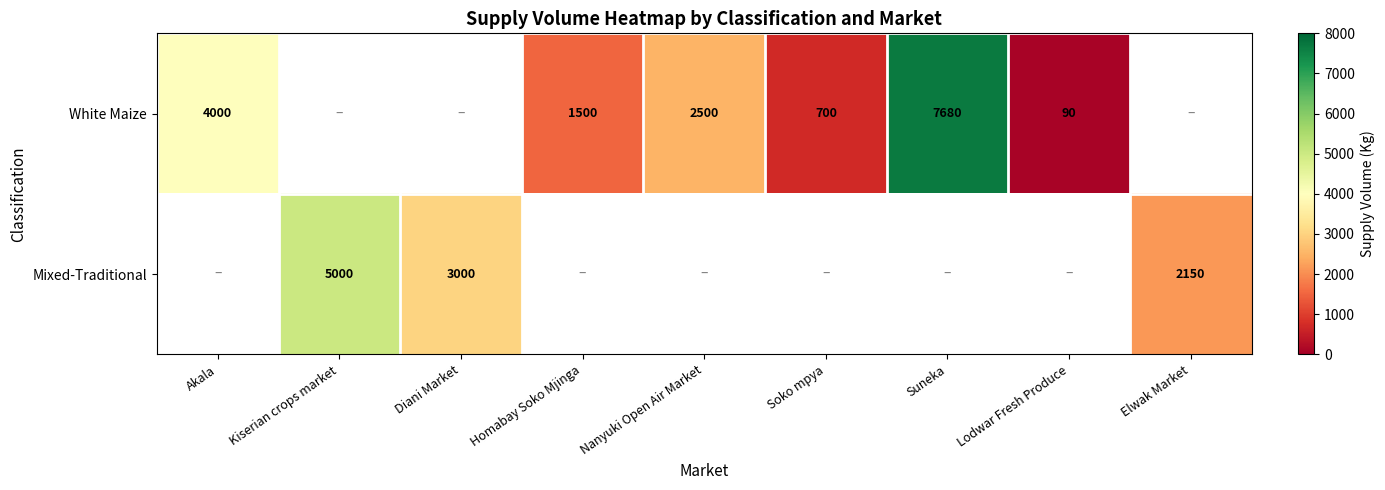

Count the number of data series in this chart.

2